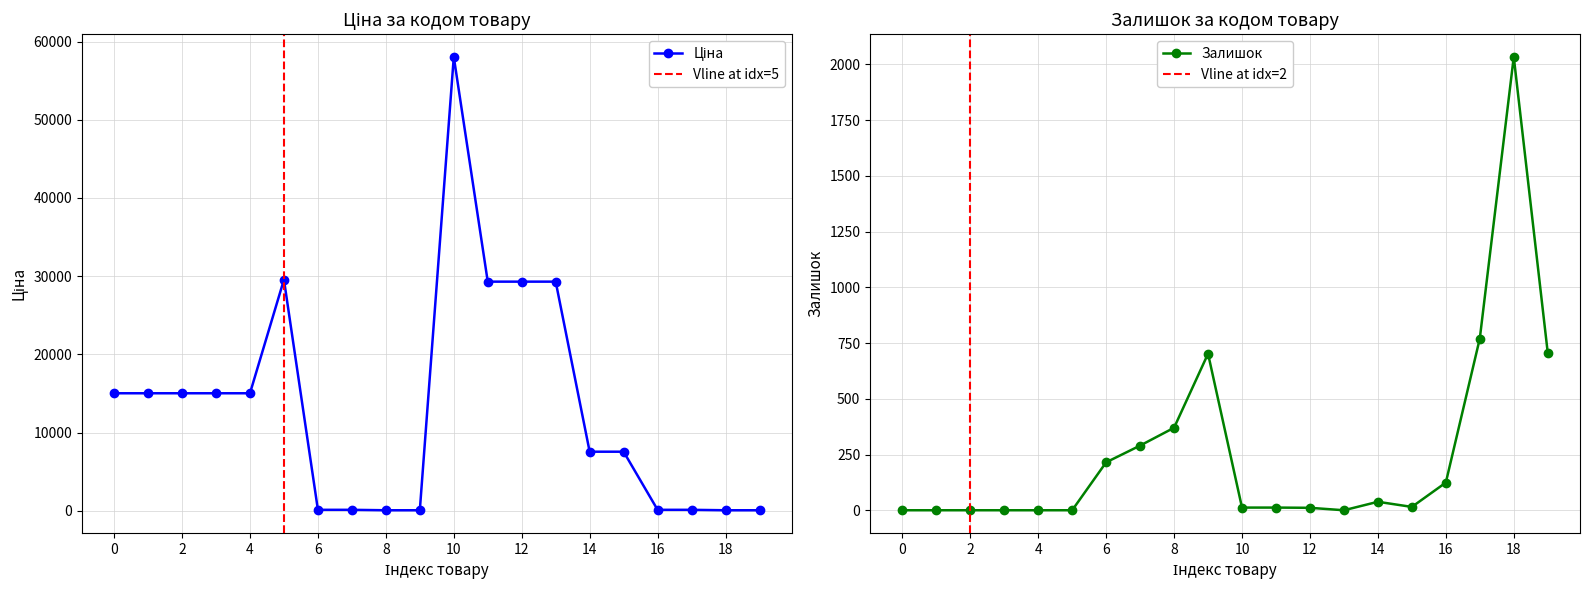

What value does the Ціна series have at 10?

58037.0